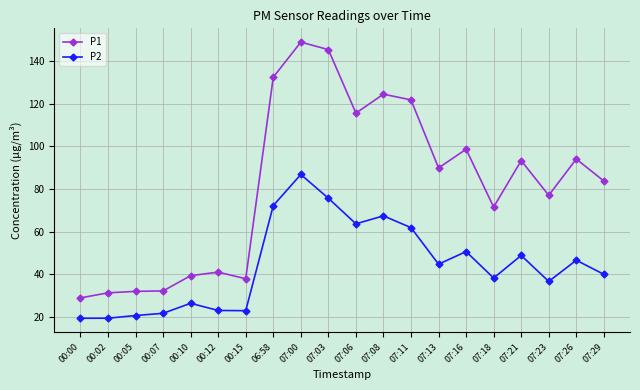

True or false: P1 and P2 intersect in this chart.

False